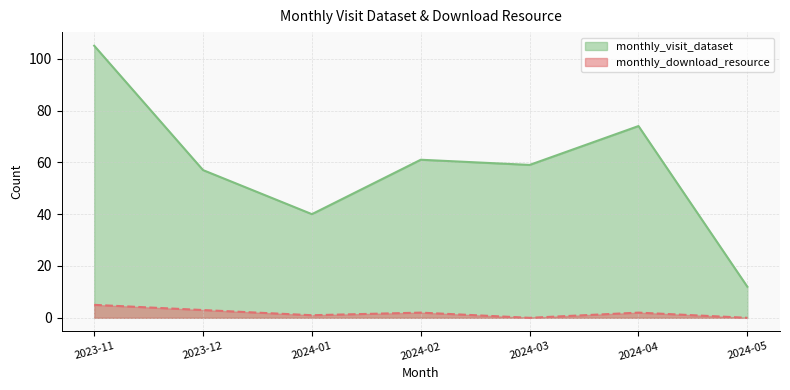

Reading left to right, what are all the values shown in this chart?

monthly_visit_dataset: 105	57	40	61	59	74	12
monthly_download_resource: 5	3	1	2	0	2	0